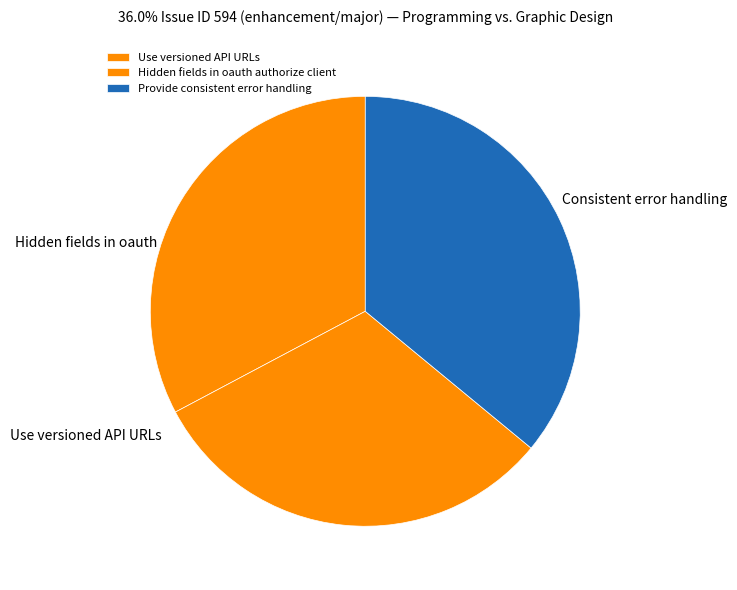

True or false: Provide consistent error handling accounts for 36% of the total.

True